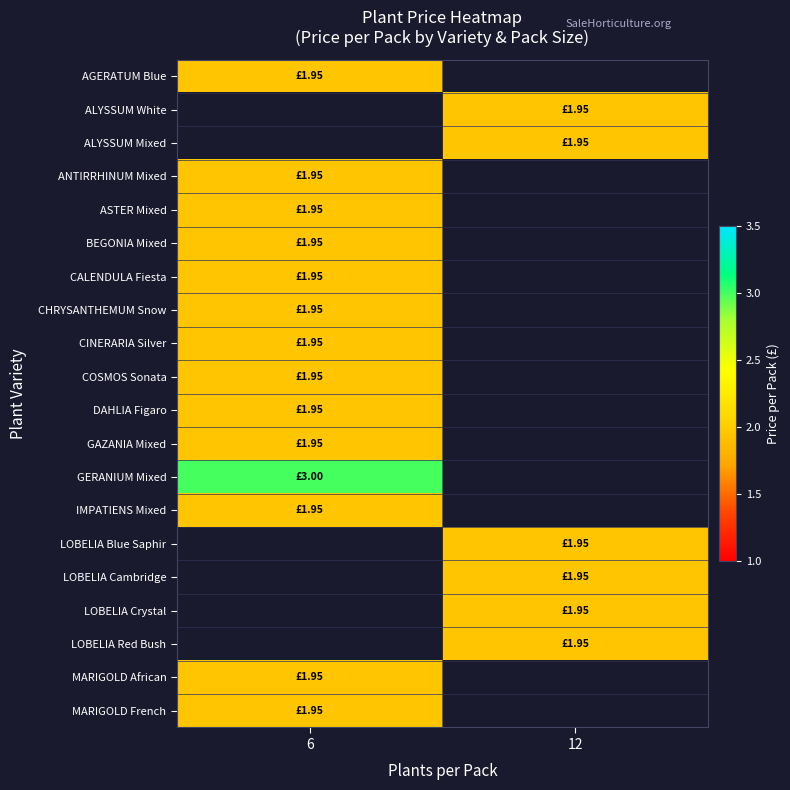

At which category does the chart reach its peak across all series?

6